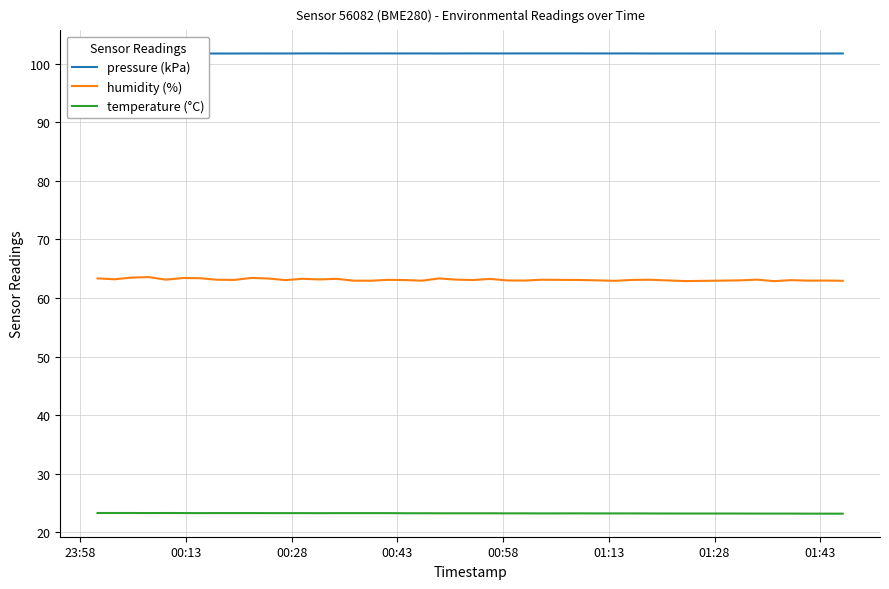

What is the sum of all temperature (°C) values?

930.9